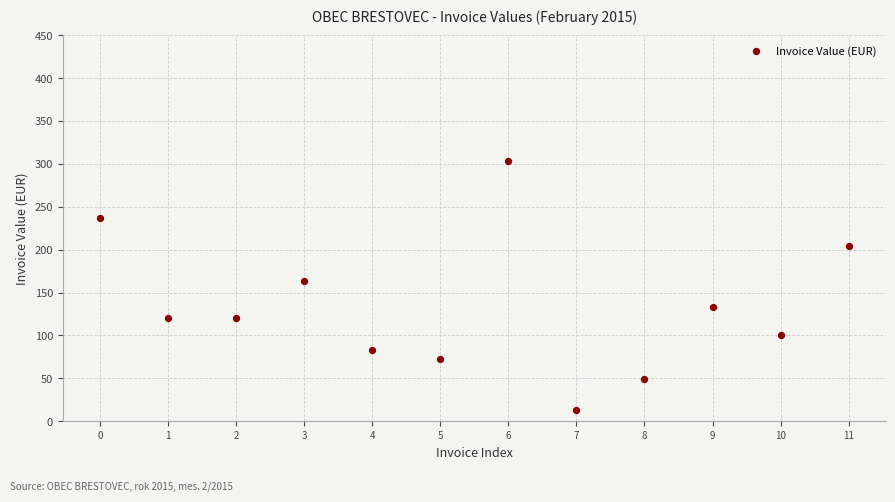

What is the average Y value?

133.2